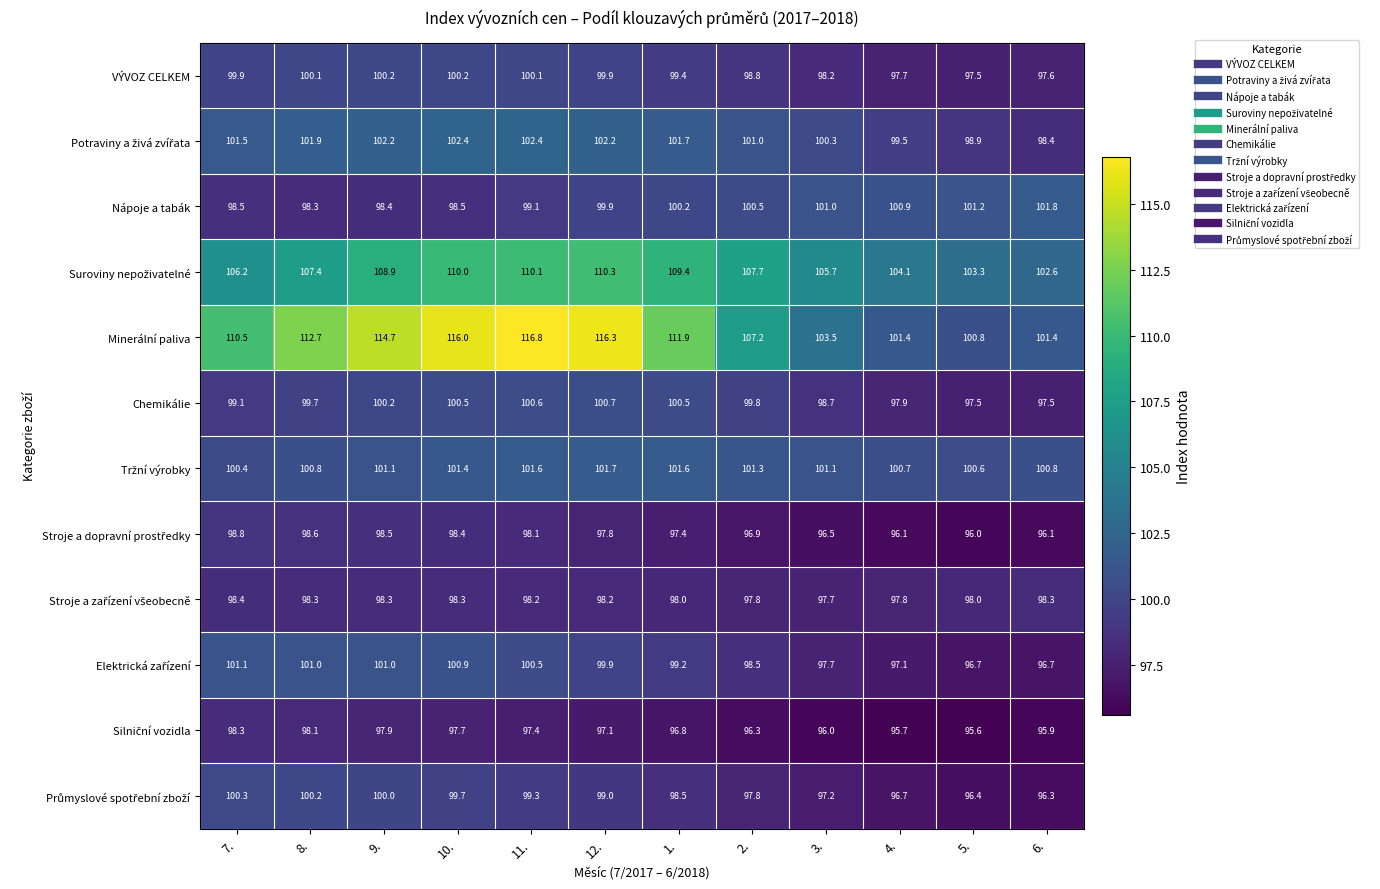

What is the approximate value of Nápoje a tabák at 1.?

100.2